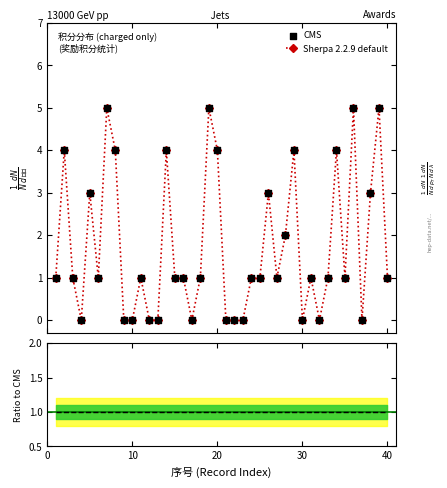

Which series has the largest total across all categories?

Sherpa 2.2.9 default